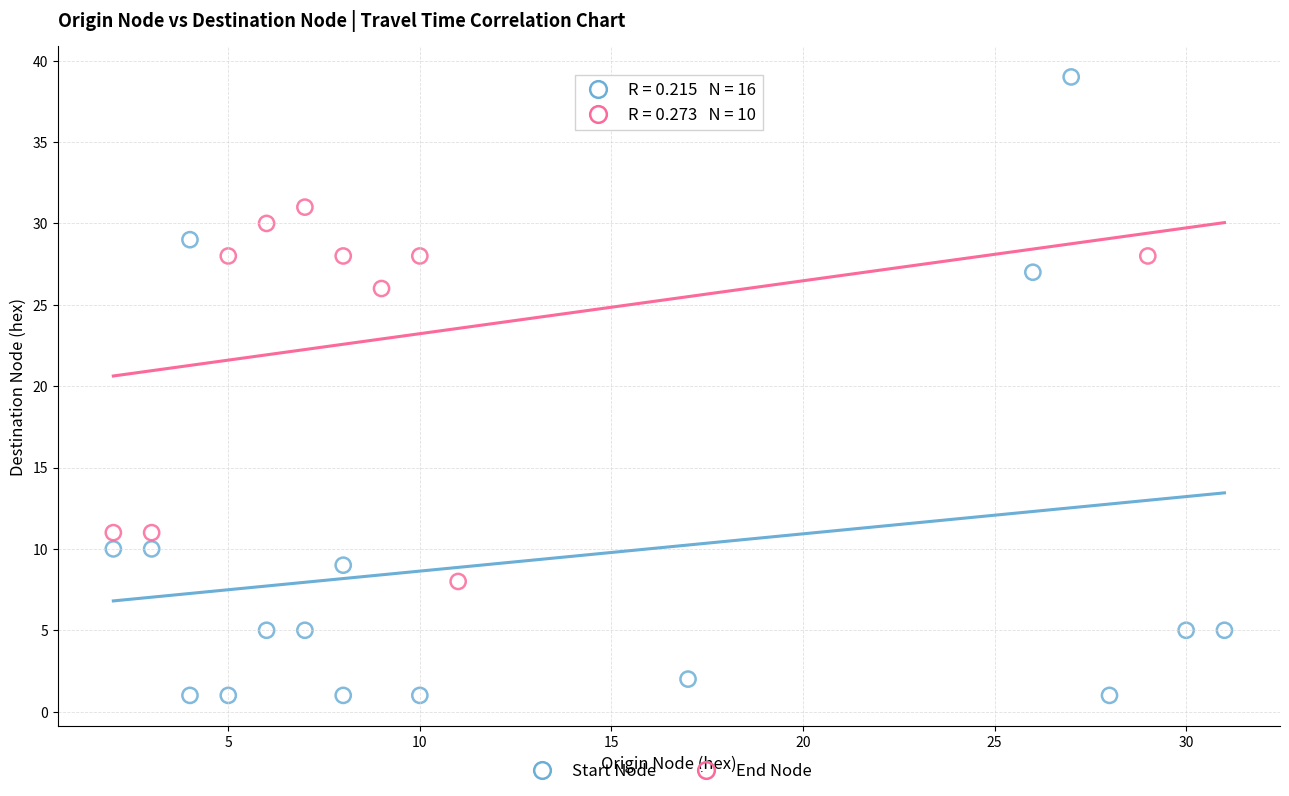

Which series contains the lowest Y value?

Start Node